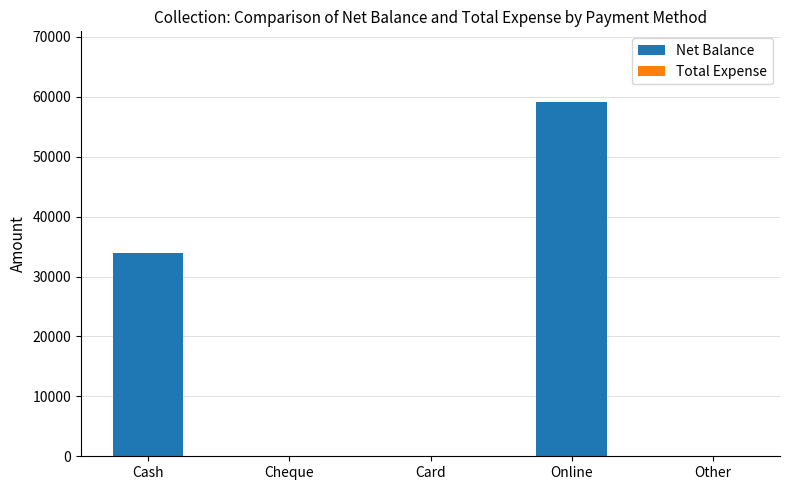

What is the sum of all values?

93000